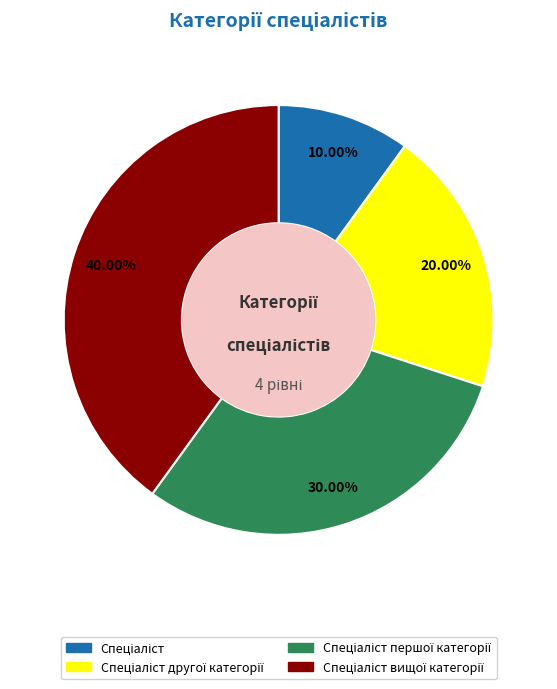

Does any single category account for the majority?

No